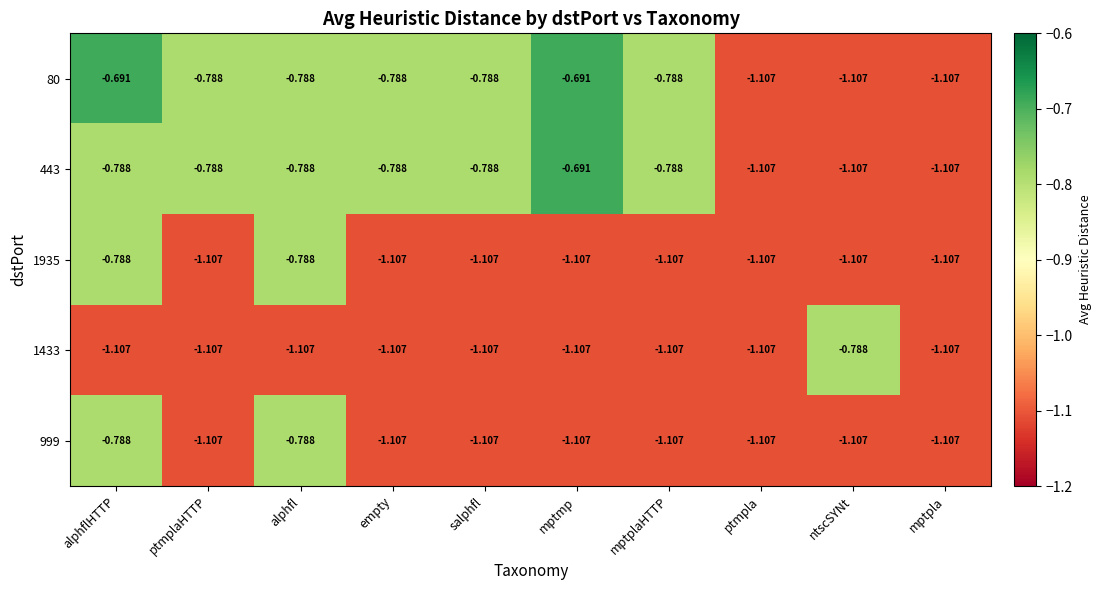

Is the value of 1433 at salphfl greater than the value of 443 at empty?

No